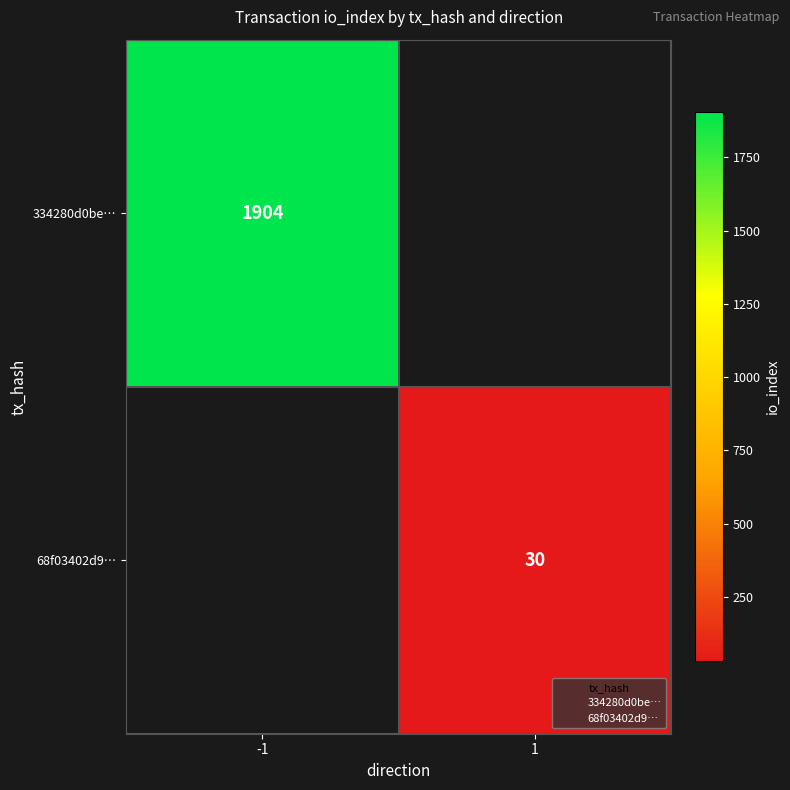

At which label is 334280d0be… closest to 1904?

-1